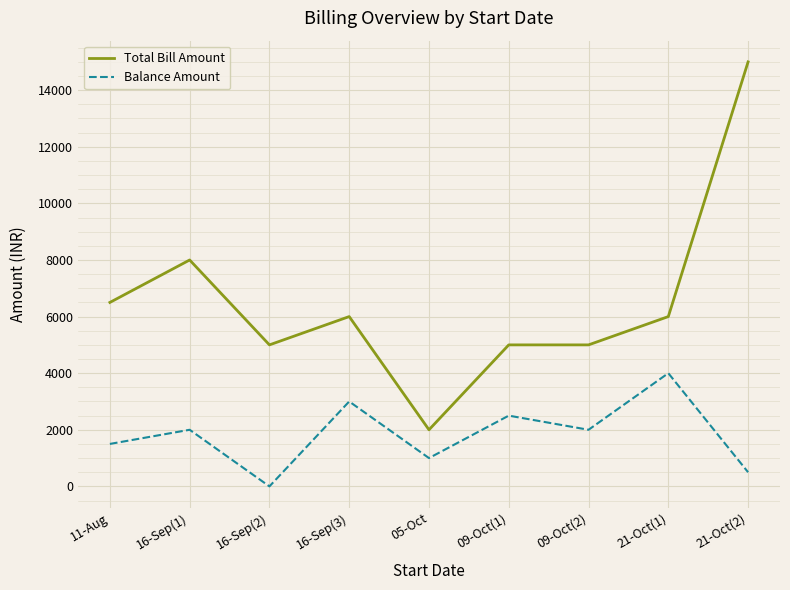

True or false: Total Bill Amount has a value of 15000 at 21-Oct(2).

True